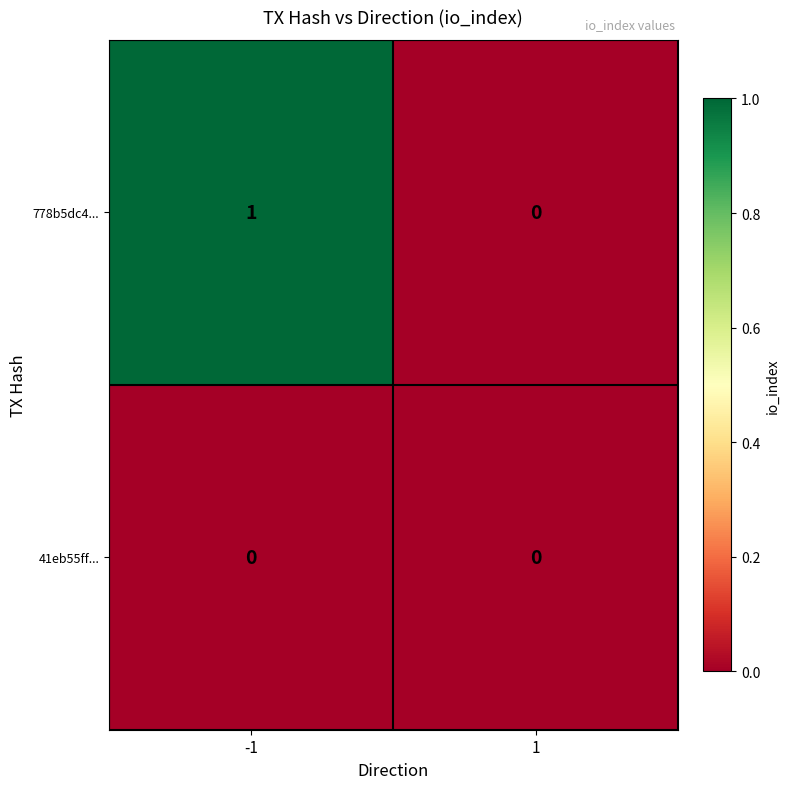

Rank the series by their average value, from lowest to highest.

41eb55ff..., 778b5dc4...